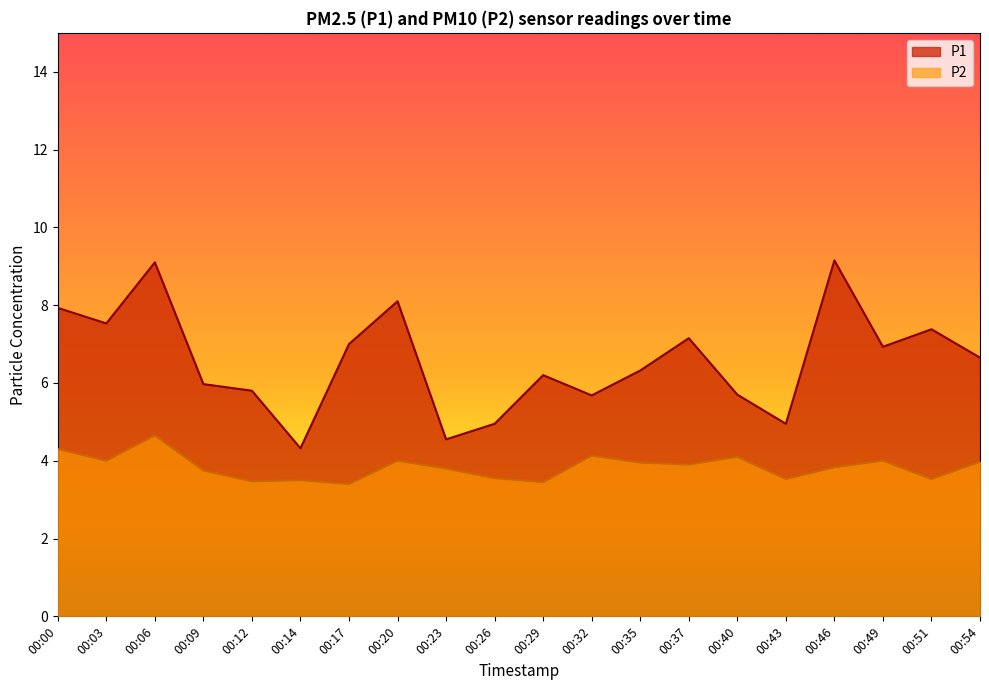

What is the value of the P2 point at the 9th from the left?

3.8